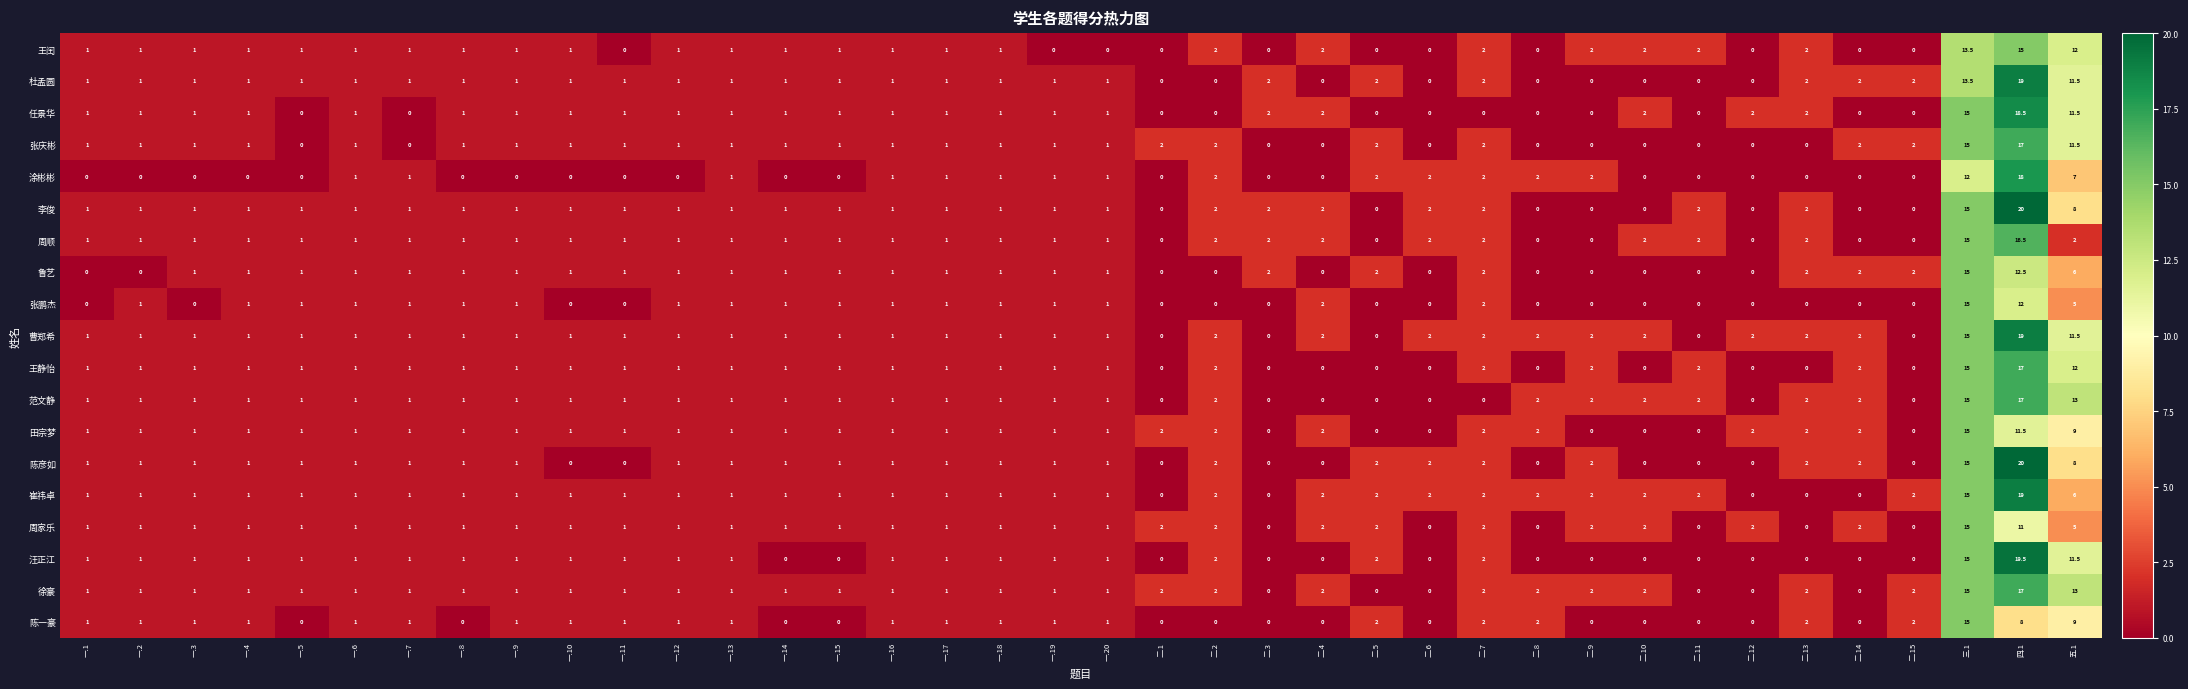

At how many categories does at least one series exceed 3?

3